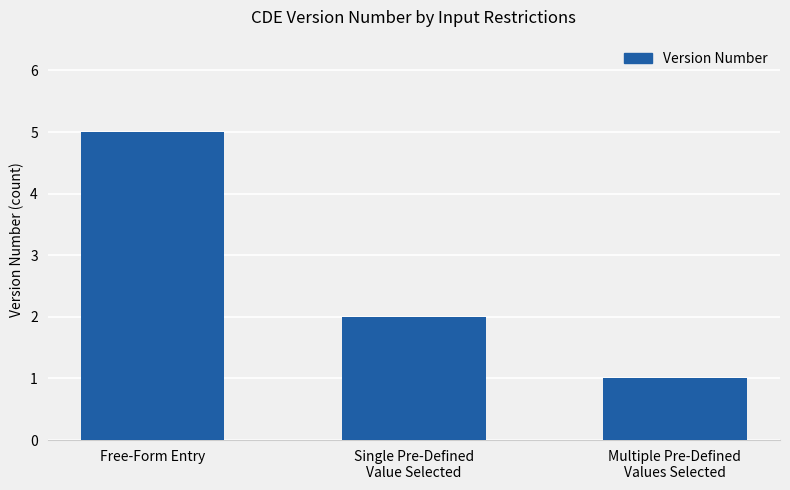

What is the sum of the values at Multiple Pre-Defined
Values Selected and Single Pre-Defined
Value Selected?

3